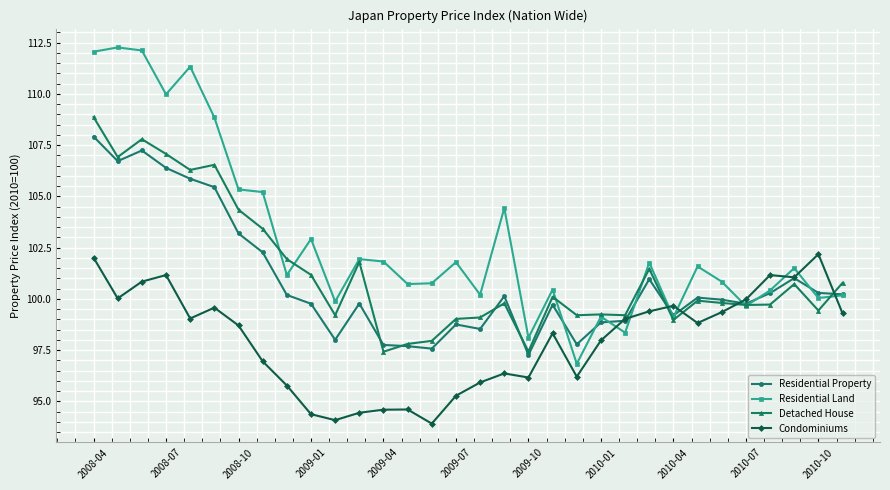

After their last crossing, which series has the higher values: Condominiums or Detached House?

Detached House